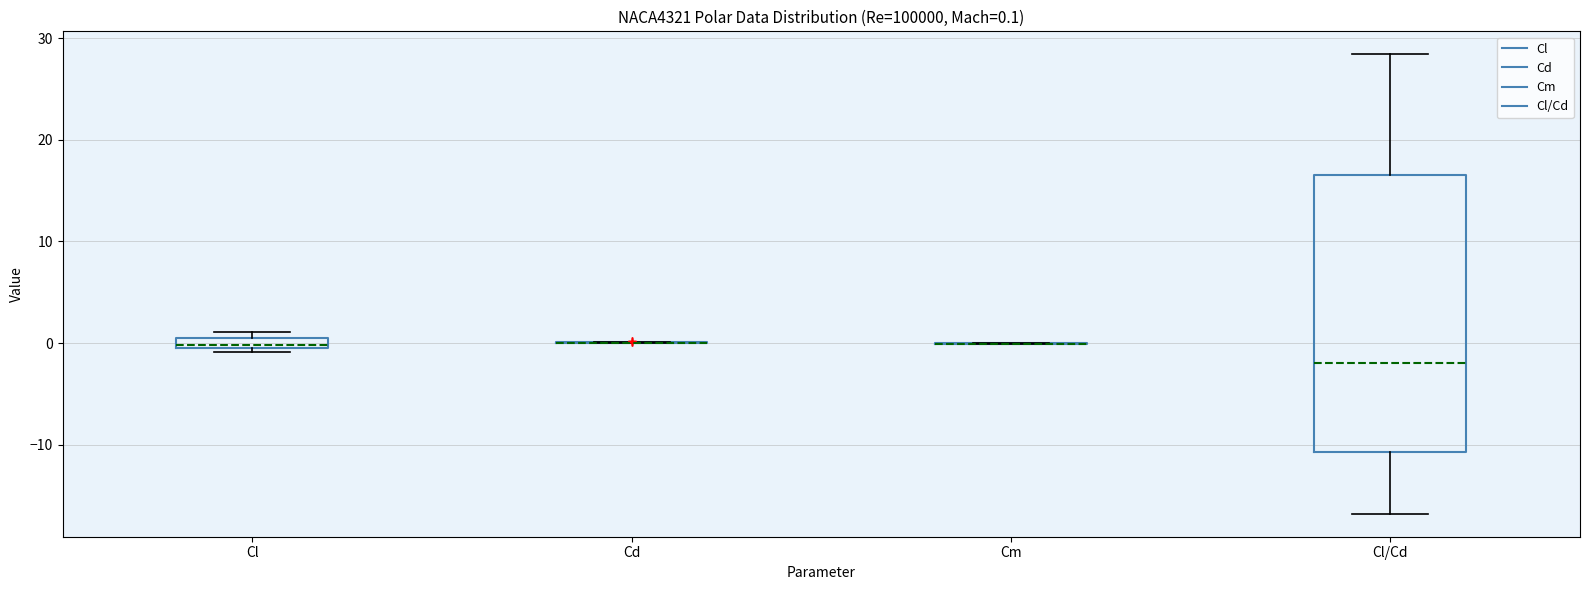

Comparing the boxes themselves (not the whiskers), which one is the tallest?

Cl/Cd